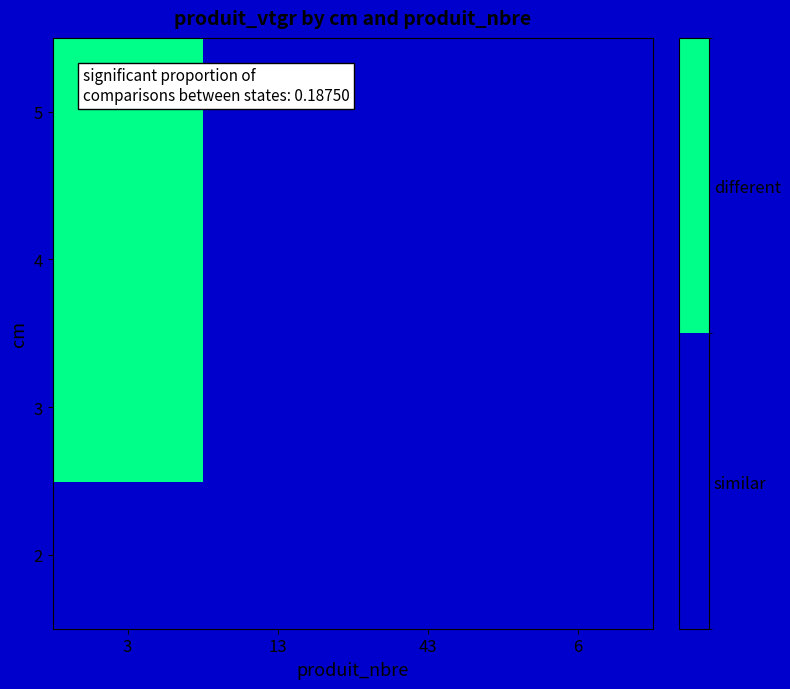

How many data points does each series have?

4